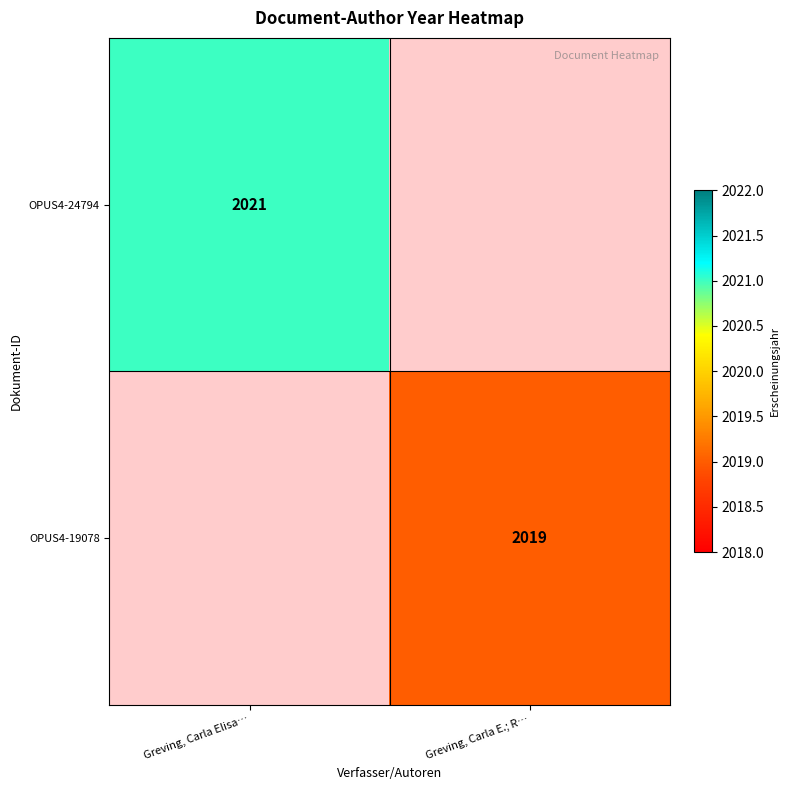

Count the number of categories in the chart.

2